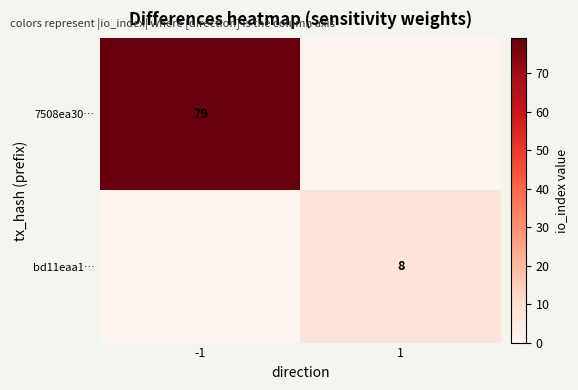

The value of bd11eaa1… at 1 is 8. True or false?

True